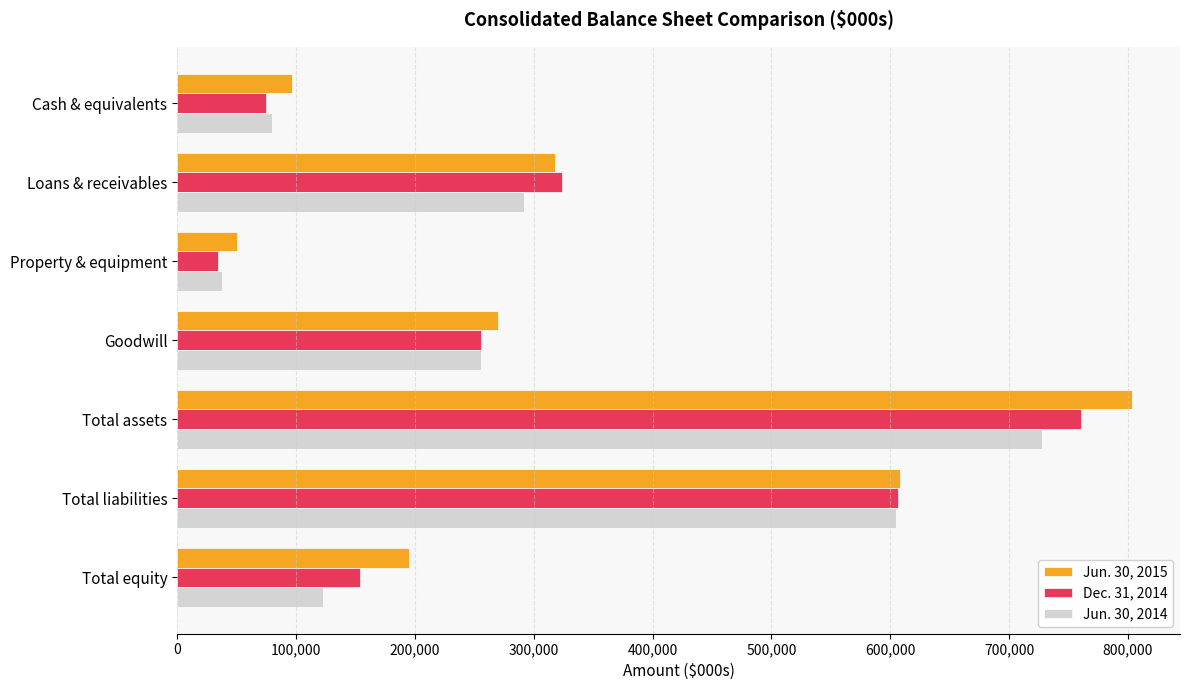

List the labels in order of Dec. 31, 2014 value, smallest first.

Property & equipment, Cash & equivalents, Total equity, Goodwill, Loans & receivables, Total liabilities, Total assets